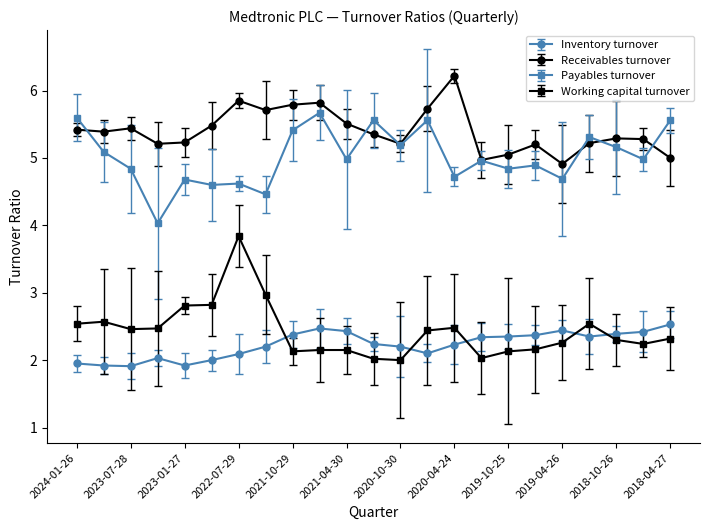

Reading right to left, what are all the values shown in this chart?

Inventory turnover: 2018-04-27=2.5	2018-07-27=2.4	2018-10-26=2.4	2019-01-25=2.4	2019-04-26=2.4	2019-07-26=2.4	2019-10-25=2.4	2020-01-24=2.3	2020-04-24=2.2	2020-07-31=2.1	2020-10-30=2.2	2021-01-29=2.2	2021-04-30=2.4	2021-07-30=2.5	2021-10-29=2.4	2022-04-29=2.2	2022-07-29=2.1	2022-10-28=2.0	2023-01-27=1.9	2023-04-28=2.0	2023-07-28=1.9	2023-10-27=1.9	2024-01-26=1.9
Receivables turnover: 2018-04-27=5.0	2018-07-27=5.3	2018-10-26=5.3	2019-01-25=5.2	2019-04-26=4.9	2019-07-26=5.2	2019-10-25=5.0	2020-01-24=5.0	2020-04-24=6.2	2020-07-31=5.7	2020-10-30=5.2	2021-01-29=5.3	2021-04-30=5.5	2021-07-30=5.8	2021-10-29=5.8	2022-04-29=5.7	2022-07-29=5.8	2022-10-28=5.5	2023-01-27=5.2	2023-04-28=5.2	2023-07-28=5.4	2023-10-27=5.4	2024-01-26=5.4
Payables turnover: 2018-04-27=5.6	2018-07-27=5.0	2018-10-26=5.2	2019-01-25=5.3	2019-04-26=4.7	2019-07-26=4.9	2019-10-25=4.8	2020-01-24=5.0	2020-04-24=4.7	2020-07-31=5.6	2020-10-30=5.2	2021-01-29=5.6	2021-04-30=5.0	2021-07-30=5.7	2021-10-29=5.4	2022-04-29=4.5	2022-07-29=4.6	2022-10-28=4.6	2023-01-27=4.7	2023-04-28=4.0	2023-07-28=4.8	2023-10-27=5.1	2024-01-26=5.6
Working capital turnover: 2018-04-27=2.3	2018-07-27=2.2	2018-10-26=2.3	2019-01-25=2.5	2019-04-26=2.3	2019-07-26=2.2	2019-10-25=2.1	2020-01-24=2.0	2020-04-24=2.5	2020-07-31=2.4	2020-10-30=2.0	2021-01-29=2.0	2021-04-30=2.1	2021-07-30=2.1	2021-10-29=2.1	2022-04-29=3.0	2022-07-29=3.8	2022-10-28=2.8	2023-01-27=2.8	2023-04-28=2.5	2023-07-28=2.5	2023-10-27=2.6	2024-01-26=2.5